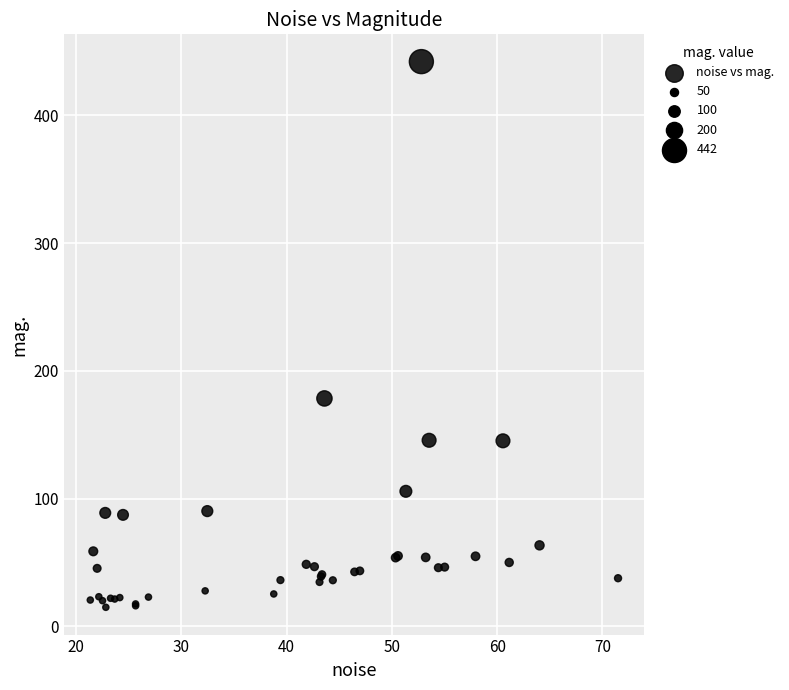

What Y value in the scatter plot is closest to 228?

178.4